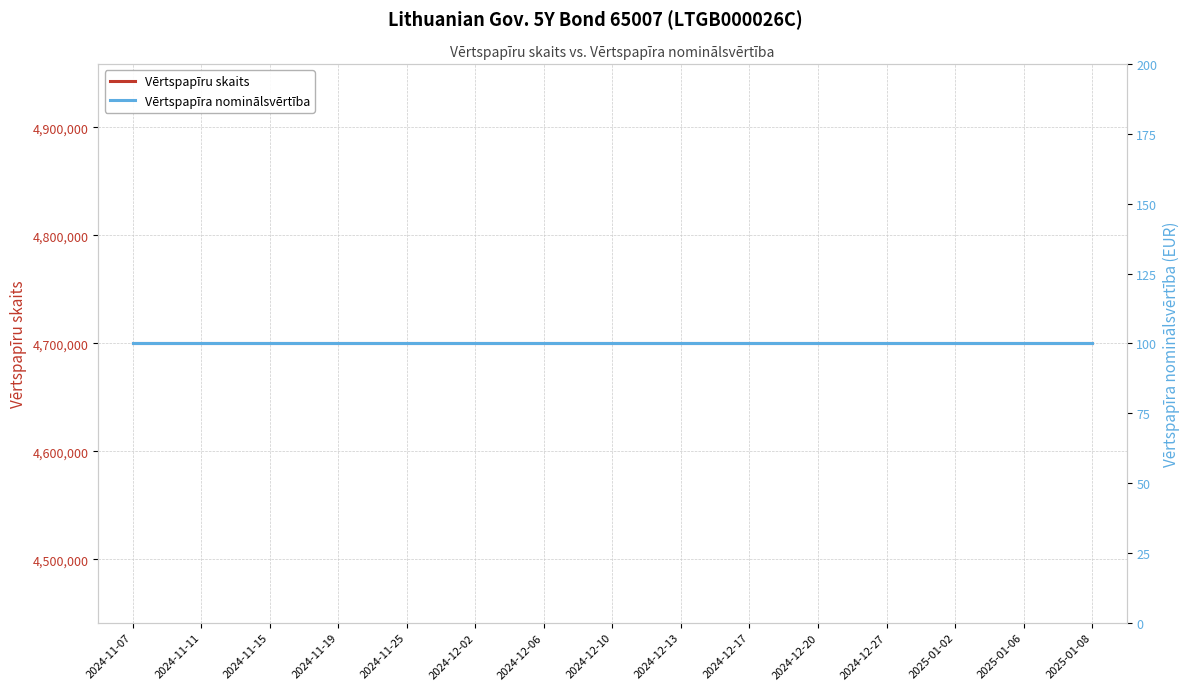

The value of Vērtspapīru skaits at 2024-12-10 is 2802063. True or false?

False